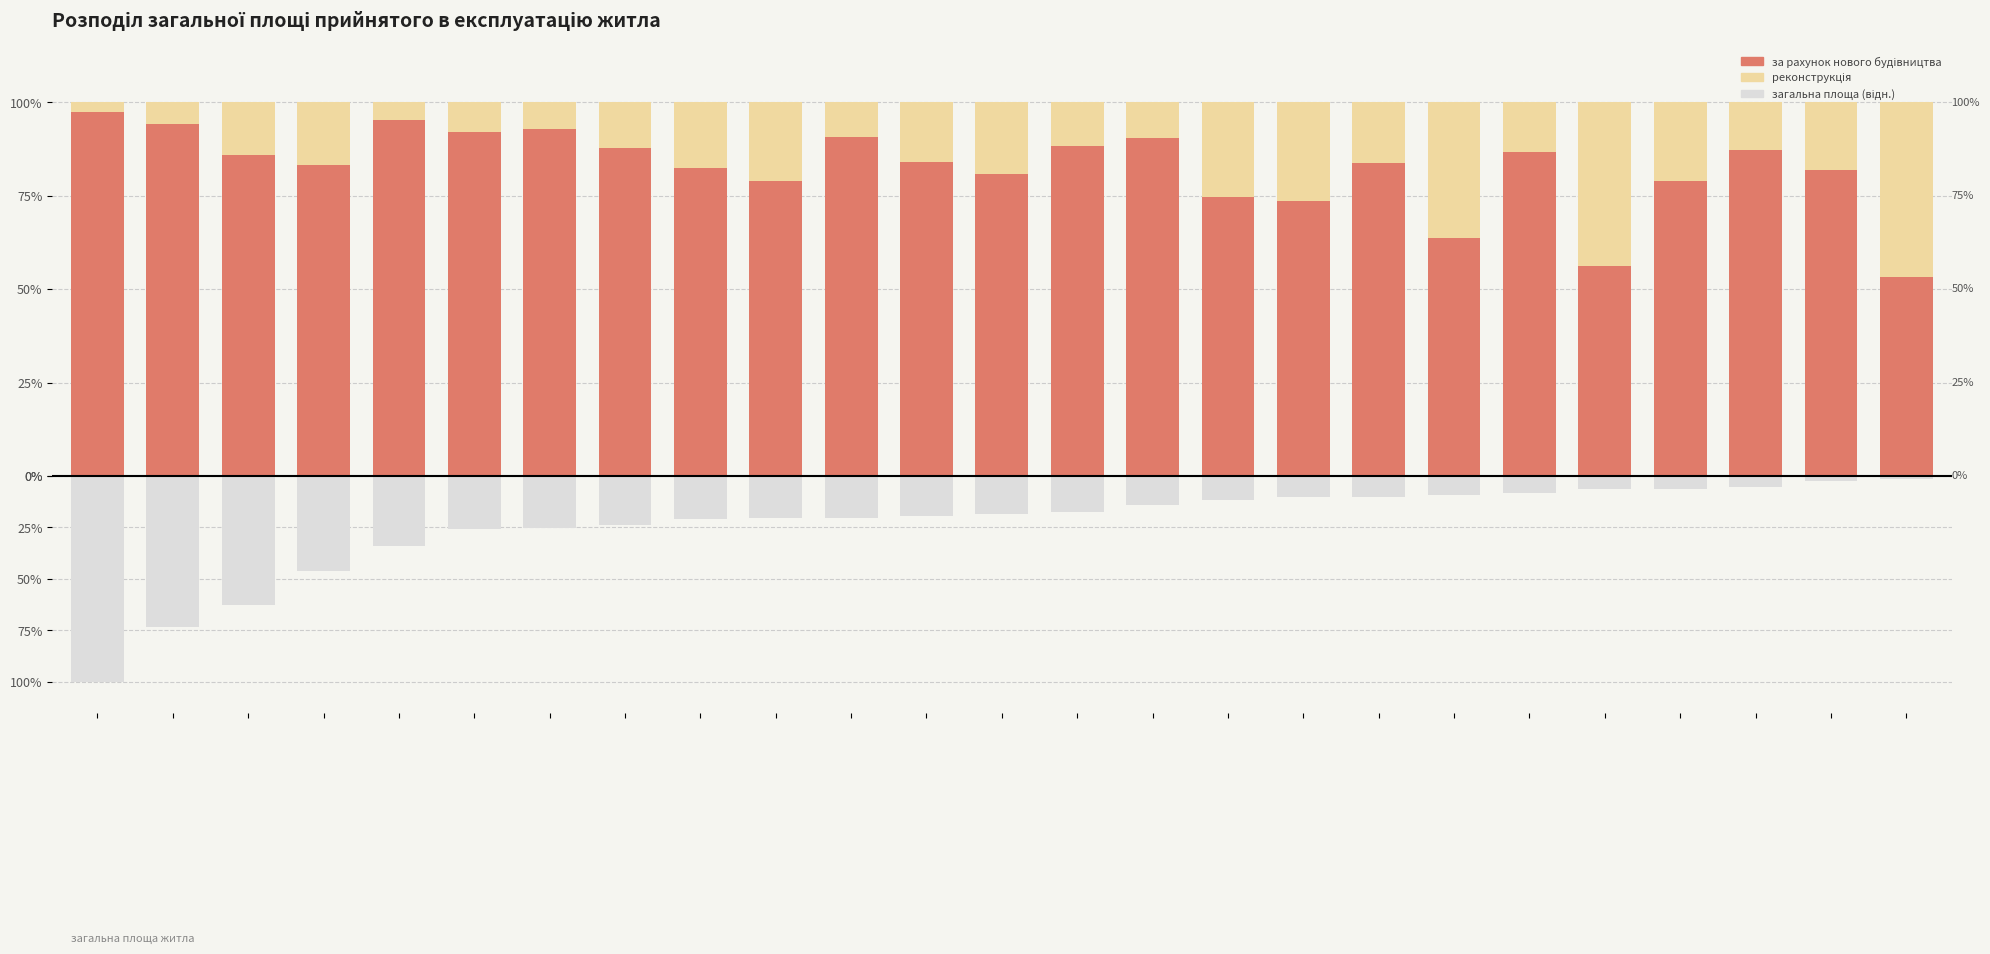

What are all the series names shown in the legend?

за рахунок нового будівництва, реконструкція, Загальна площа (відносно макс.)